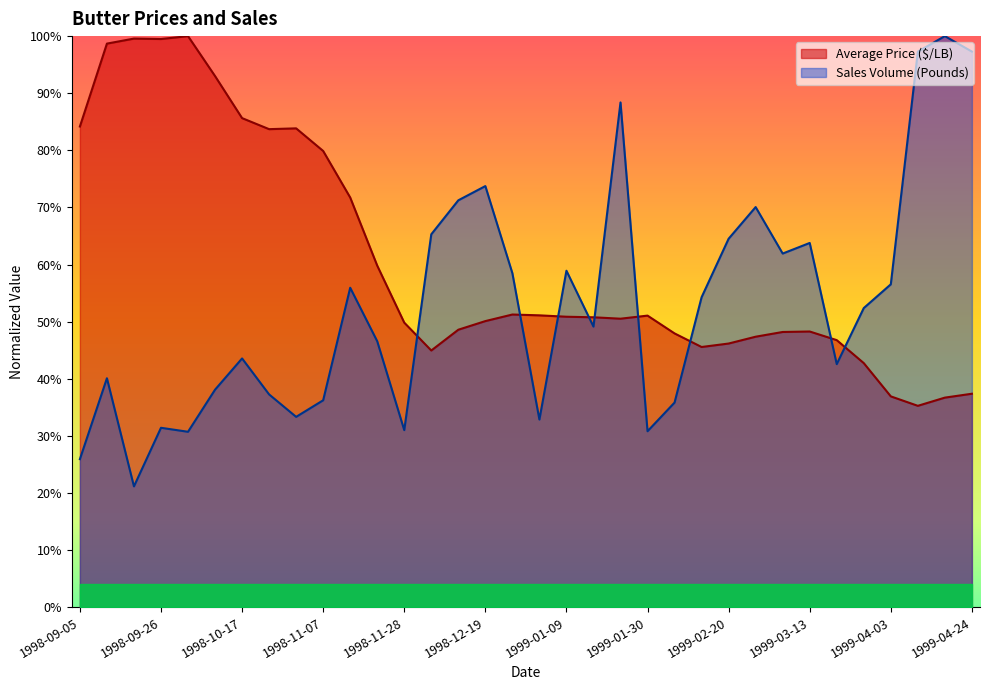

True or false: Sales Volume (Pounds) has more than 1 interior local peaks.

True